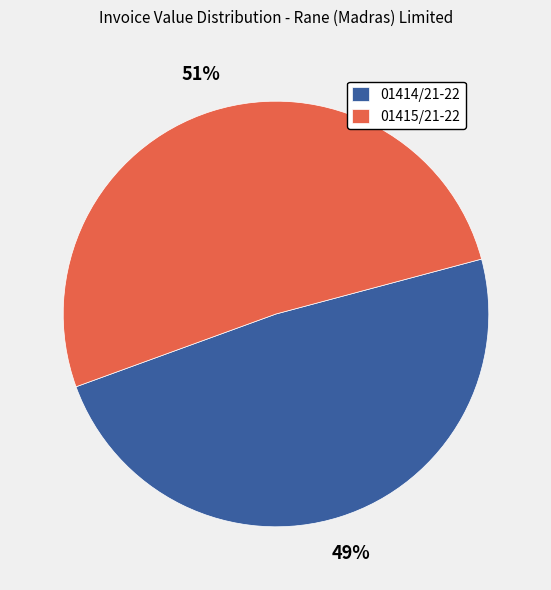

To the nearest percent, what is the average slice percentage?

50%